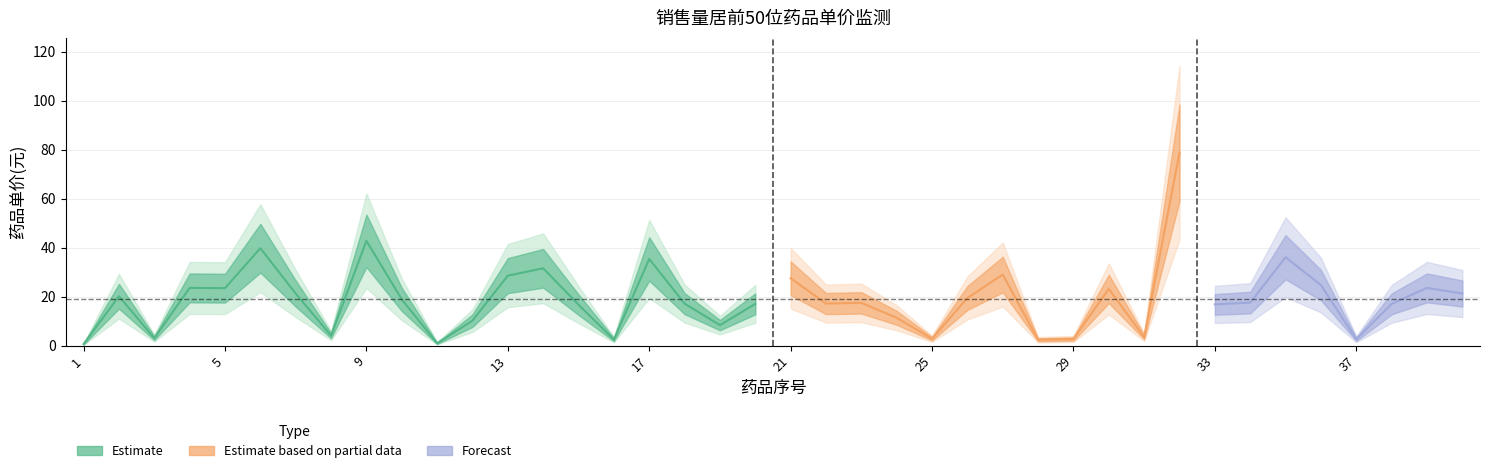

Rank the categories by value from lowest to highest.

1, 11, 28, 16, 37, 29, 25, 3, 31, 8, 19, 12, 24, 15, 33, 20, 38, 18, 22, 23, 34, 10, 26, 2, 7, 40, 30, 5, 4, 39, 36, 21, 13, 27, 14, 17, 35, 6, 9, 32